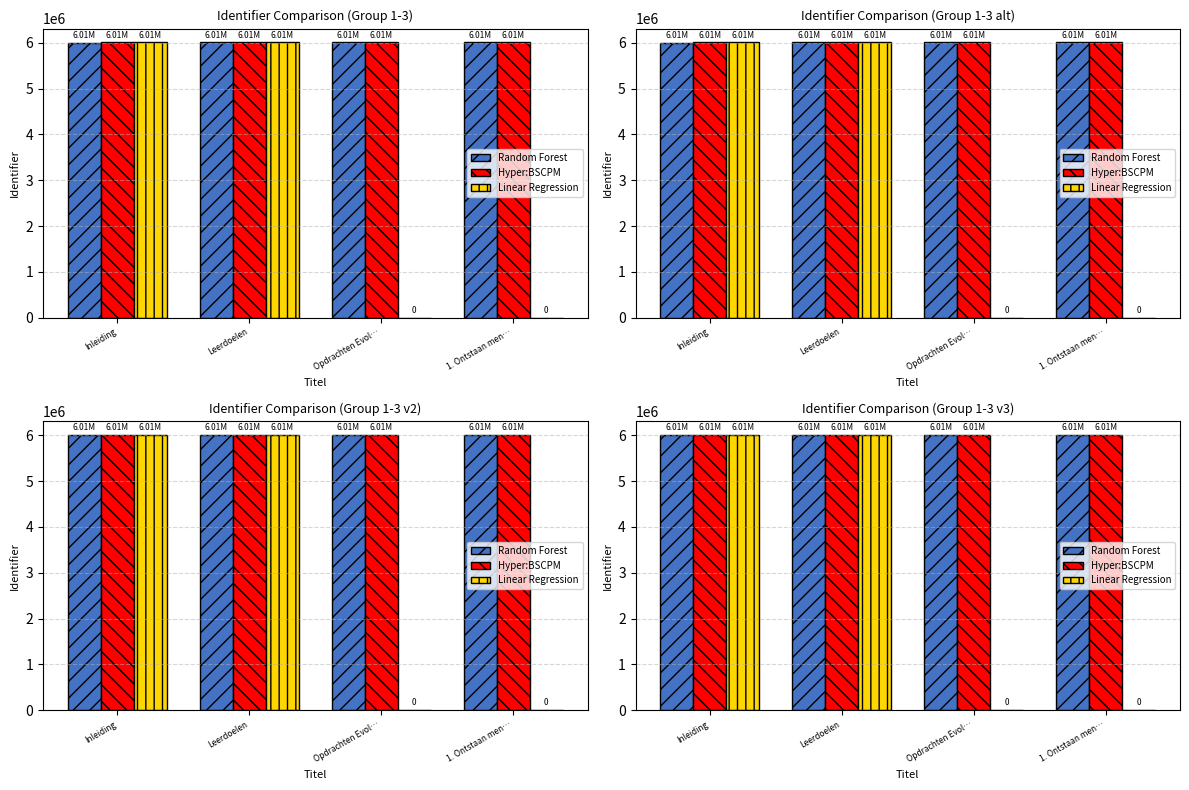

What is the total value across all series at Opdrachten Evol…?

12020145